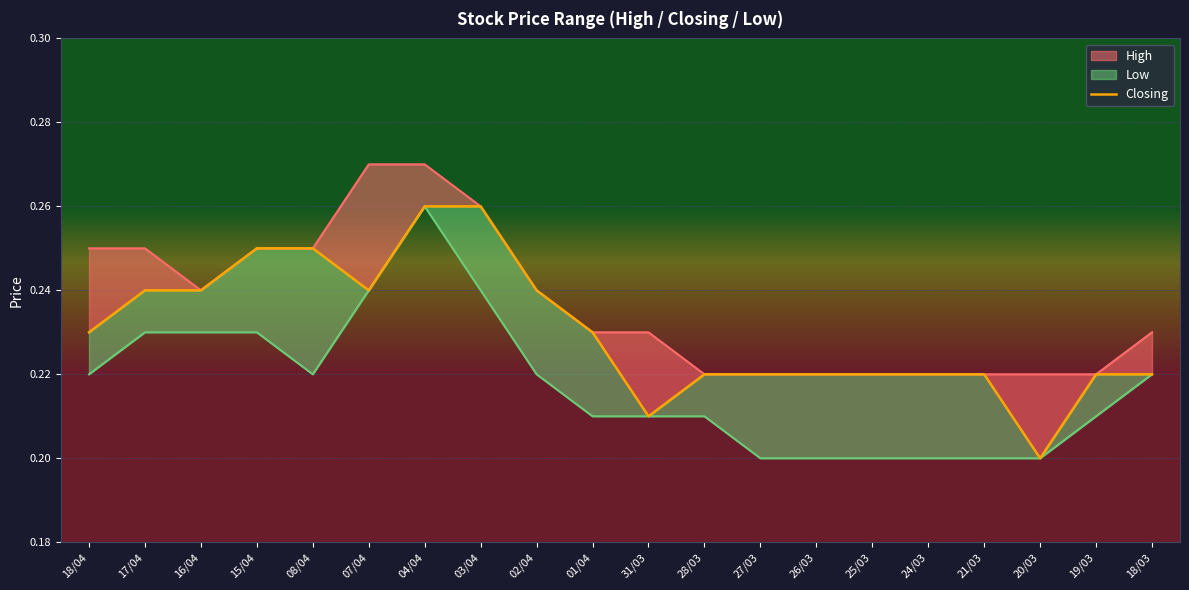

Where is the first local minimum?

07/04